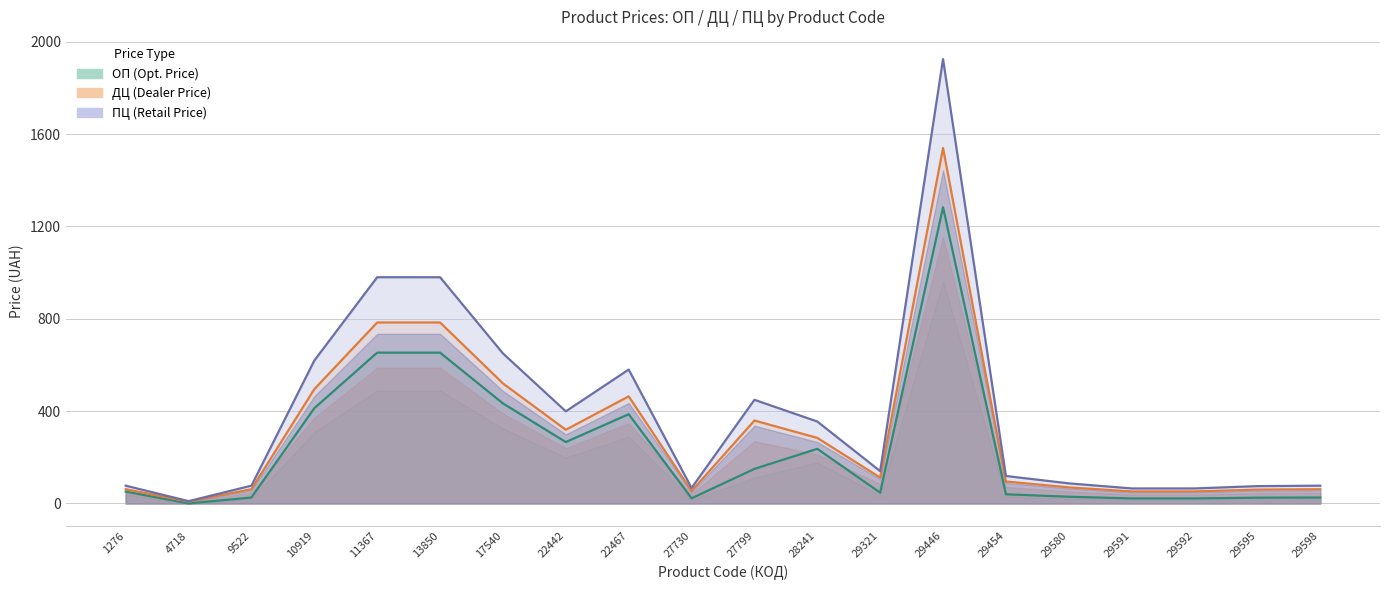

What is the sum of all ПЦ values?

7796.0